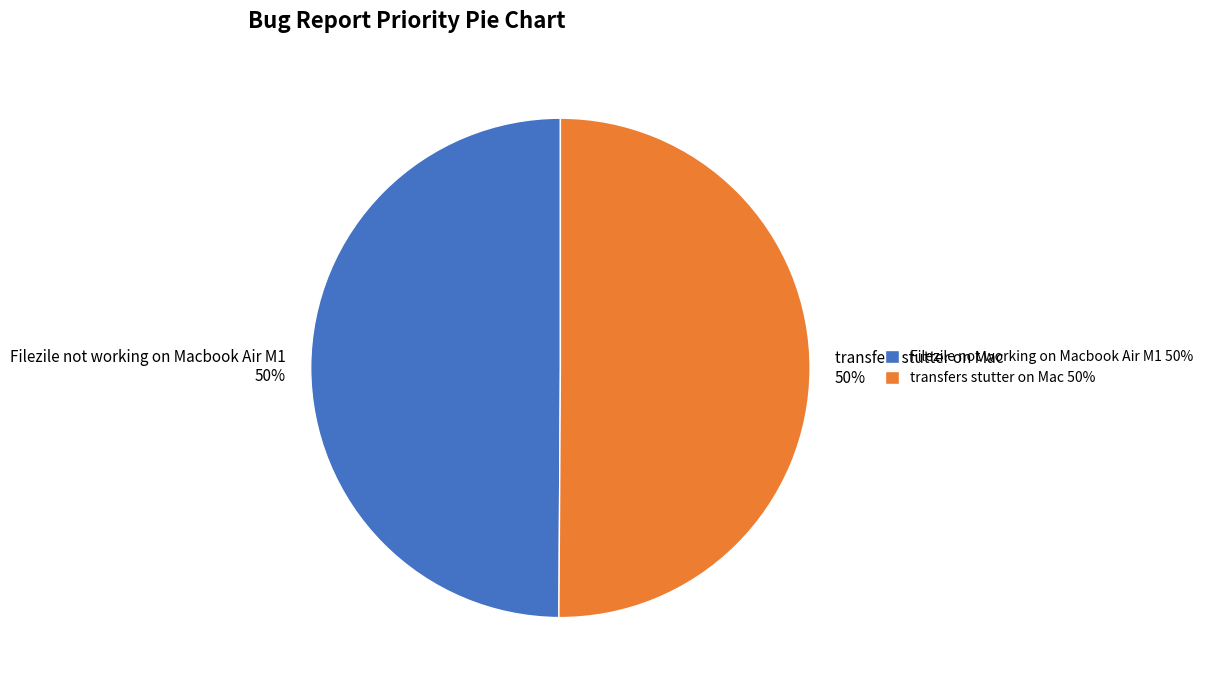

Approximately how many times larger is the value at Filezile not working on Macbook Air M1 50% compared to transfers stutter on Mac 50%?

1.0